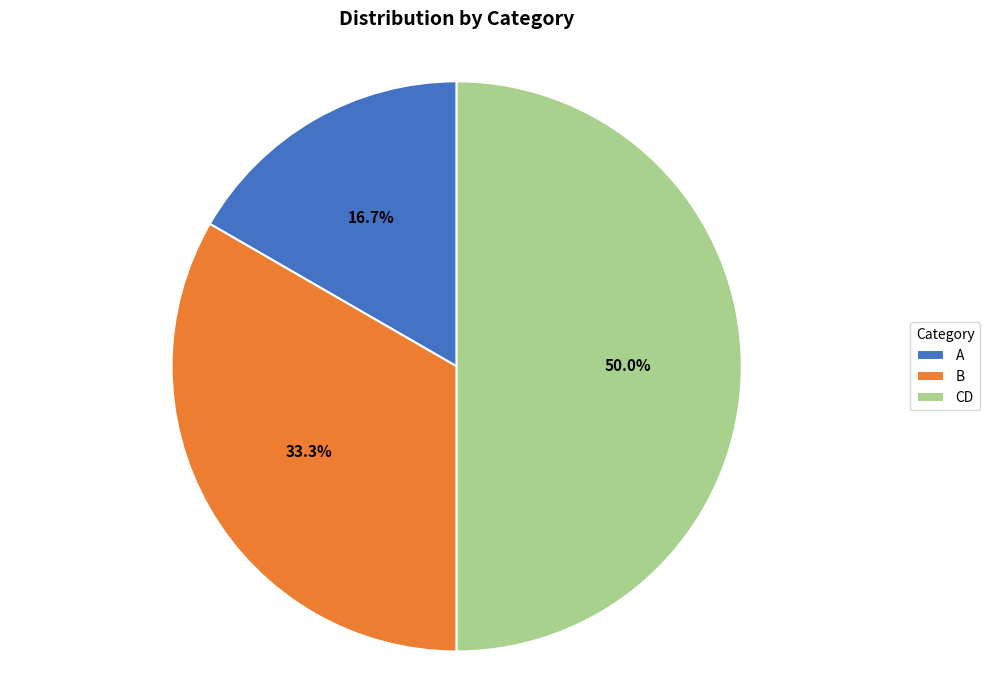

To the nearest percent, what is the difference between the largest and smallest slice percentages?

33%